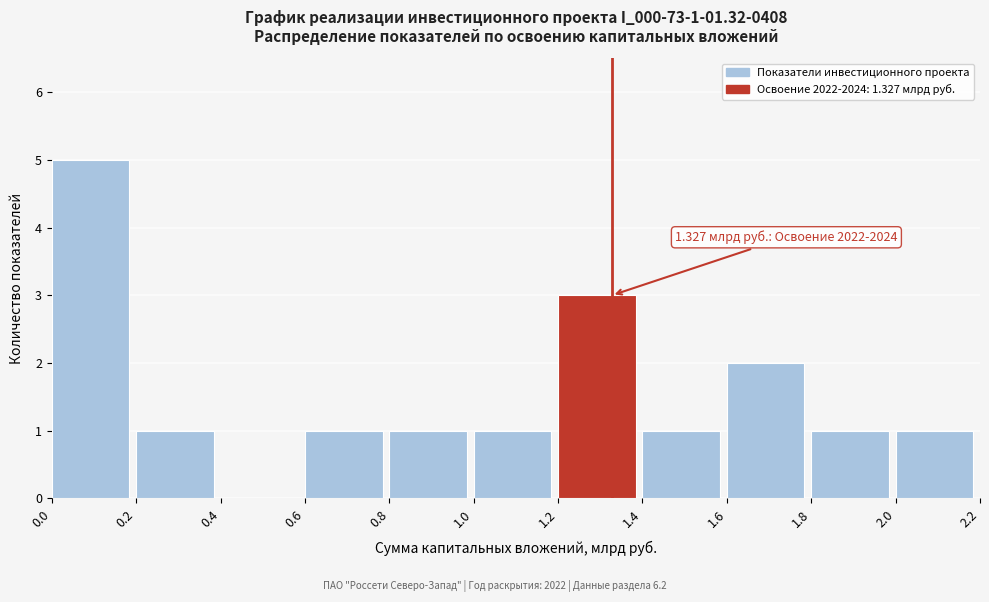

Which range on the x-axis has the tallest bar?

0.0 to 0.2